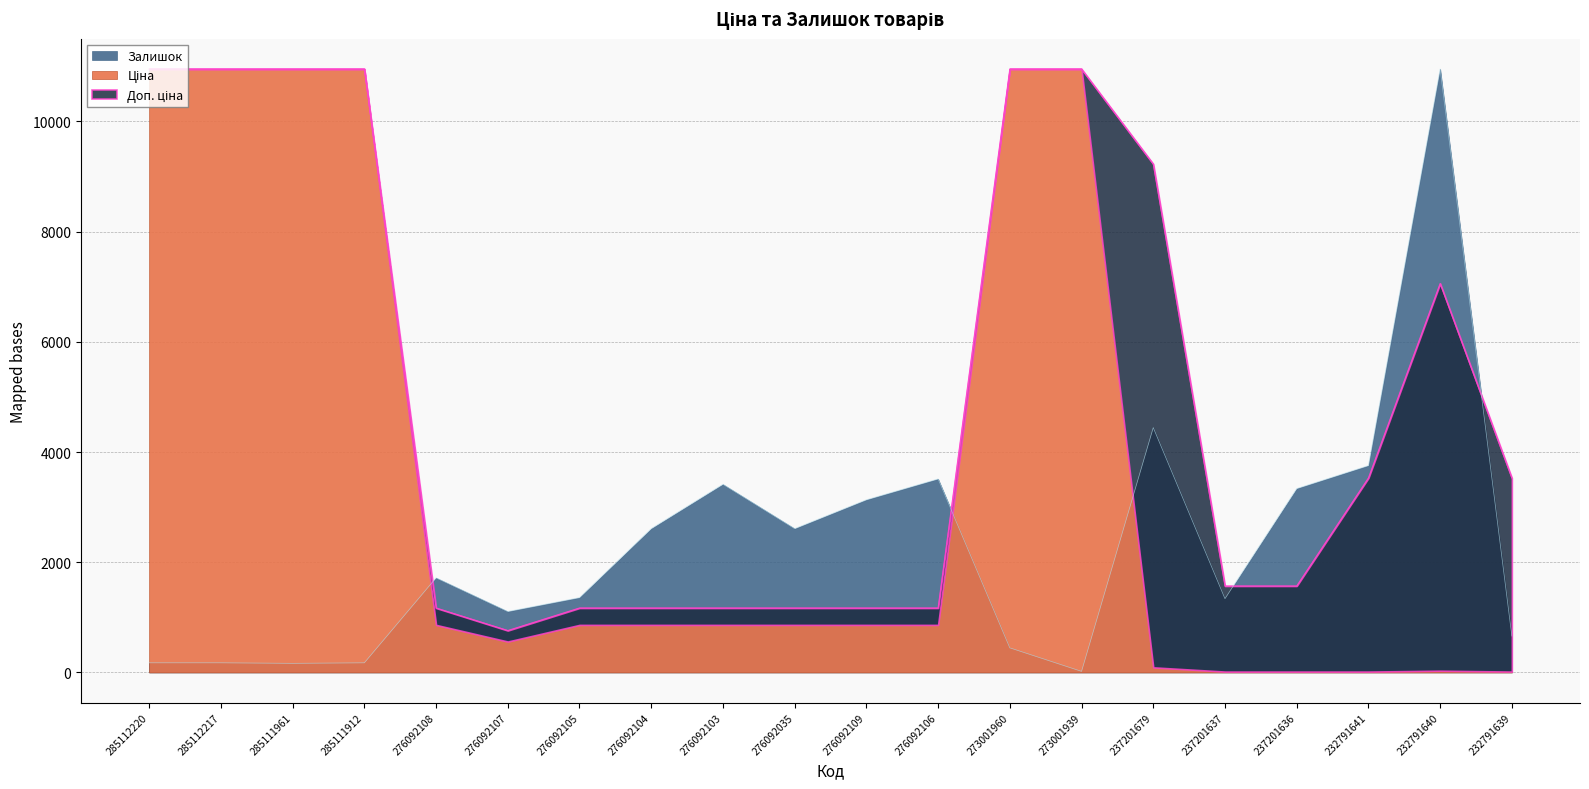

What is the smallest value displayed?

19.4